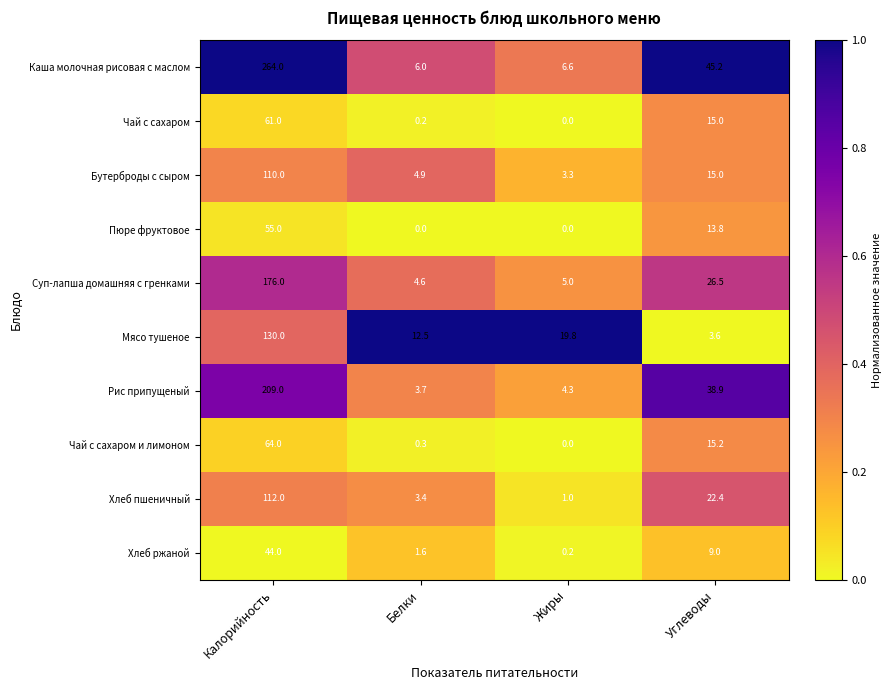

Rank the series by their maximum value, from lowest to highest.

Хлеб ржаной, Пюре фруктовое, Чай с сахаром, Чай с сахаром и лимоном, Бутерброды с сыром, Хлеб пшеничный, Мясо тушеное, Суп-лапша домашняя с гренками, Рис припущеный, Каша молочная рисовая с маслом